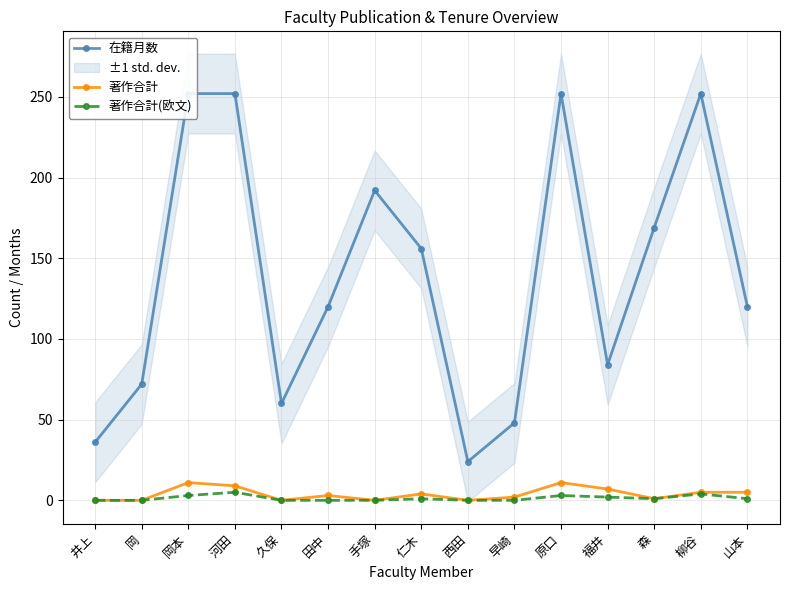

What position from the right is 福井?

4